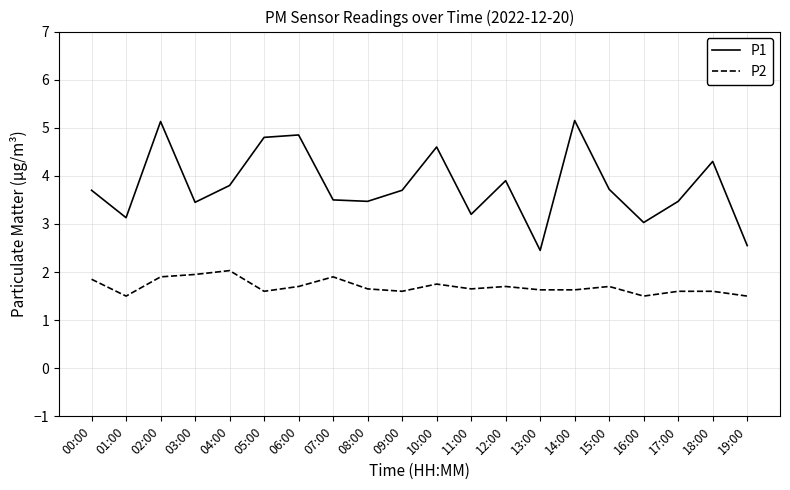

What is the difference between the second highest and second lowest values in the P1 series?

2.6